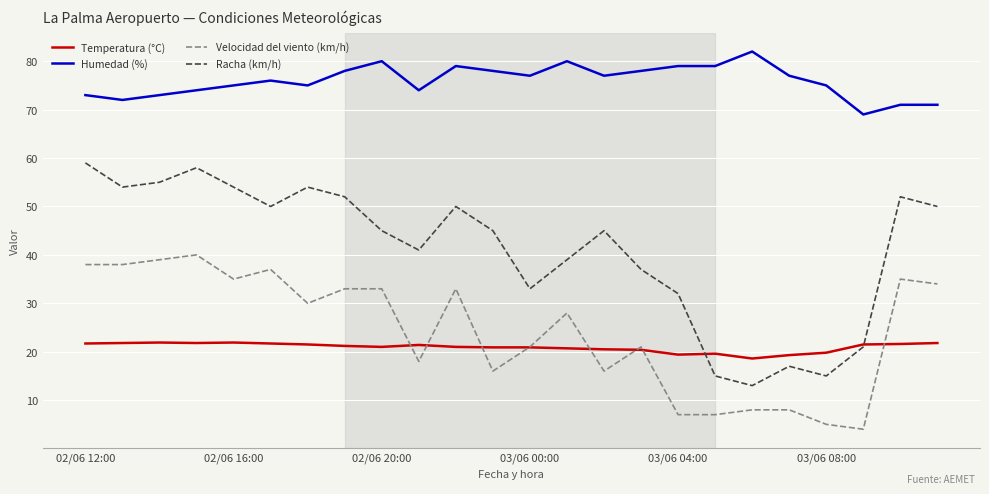

At how many categories does at least one series exceed 44?

24